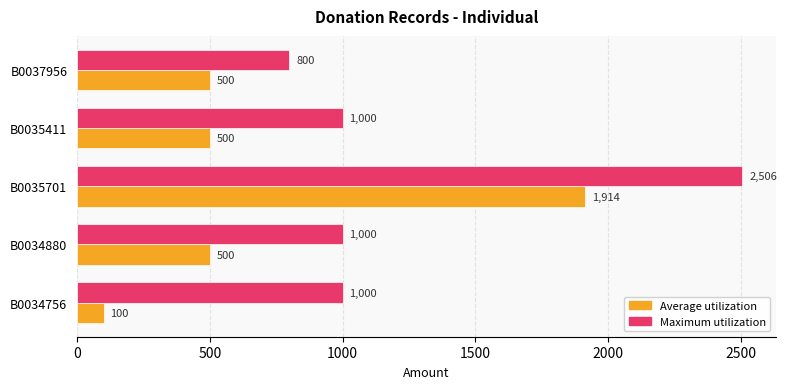

What is the sum of all Average utilization values?

3514